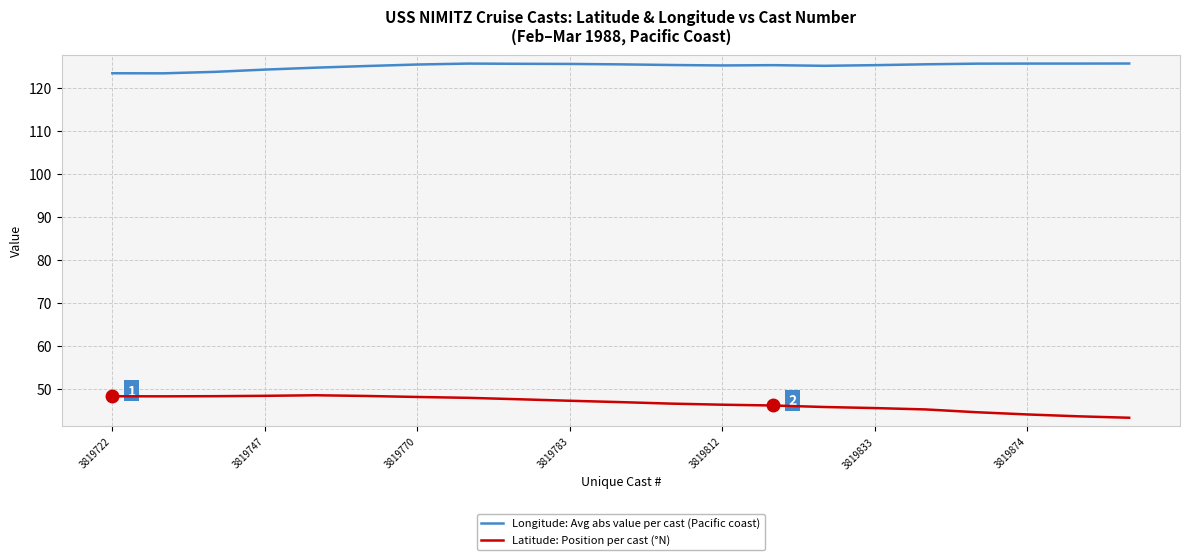

What is the smallest value displayed?

43.2